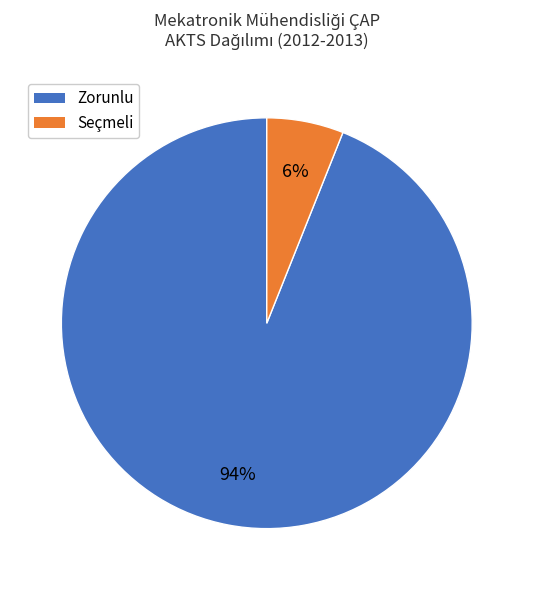

To the nearest percent, what is the difference between the largest and smallest slice percentages?

88%